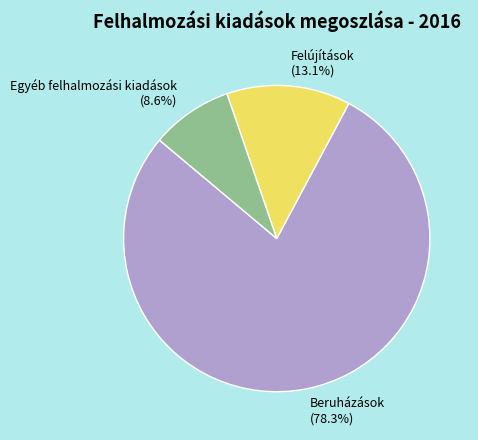

What is the total percentage of Egyéb felhalmozási kiadások and Felújítások?

21.7%